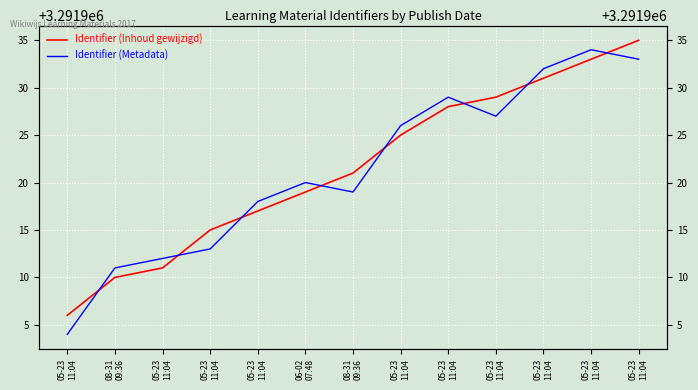

What is the difference between the maximum and minimum values in the Identifier (Inhoud gewijzigd) series?

29